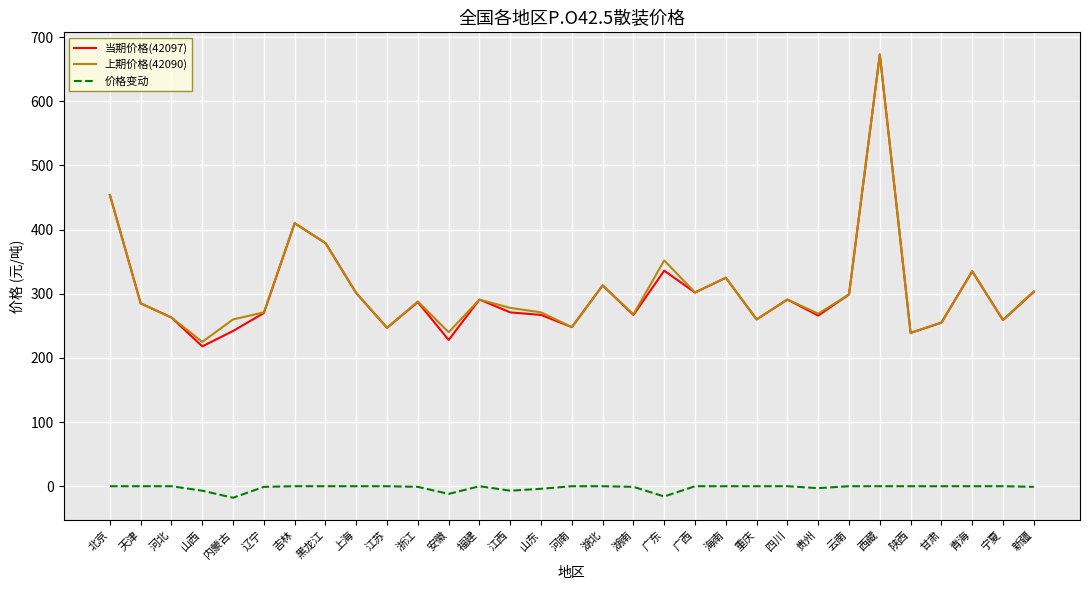

Which series changed the most between 上海 and 浙江?

当期价格(42097)